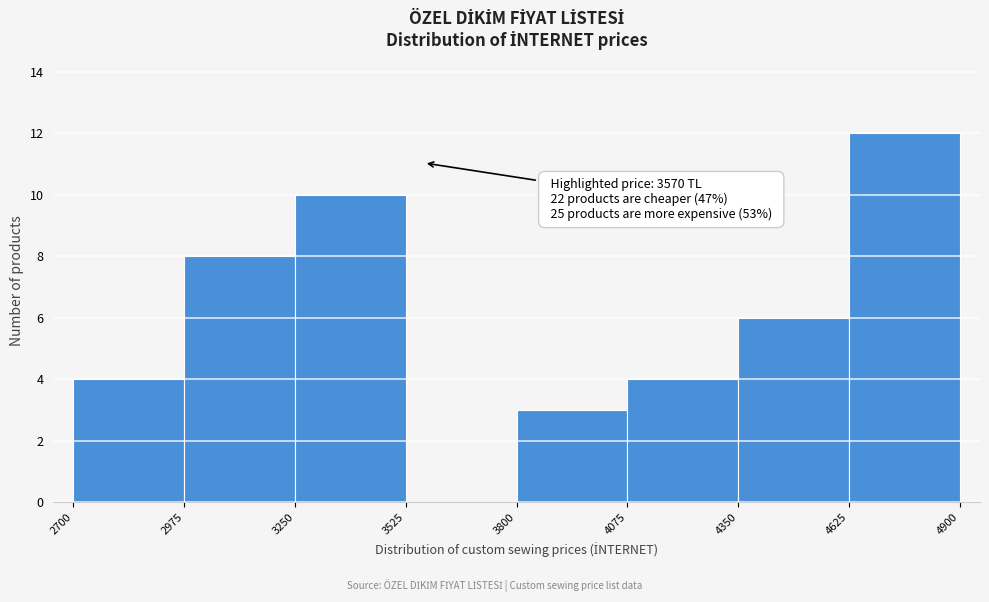

Over which range of the x-axis is the bar tallest?

4625 to 4900